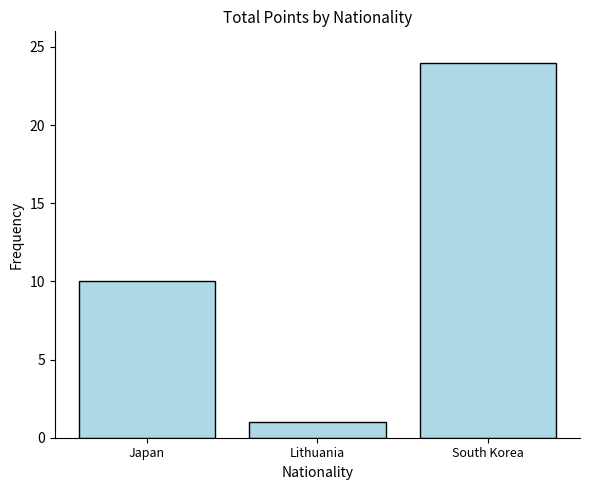

Does the chart contain stacked bars?

No